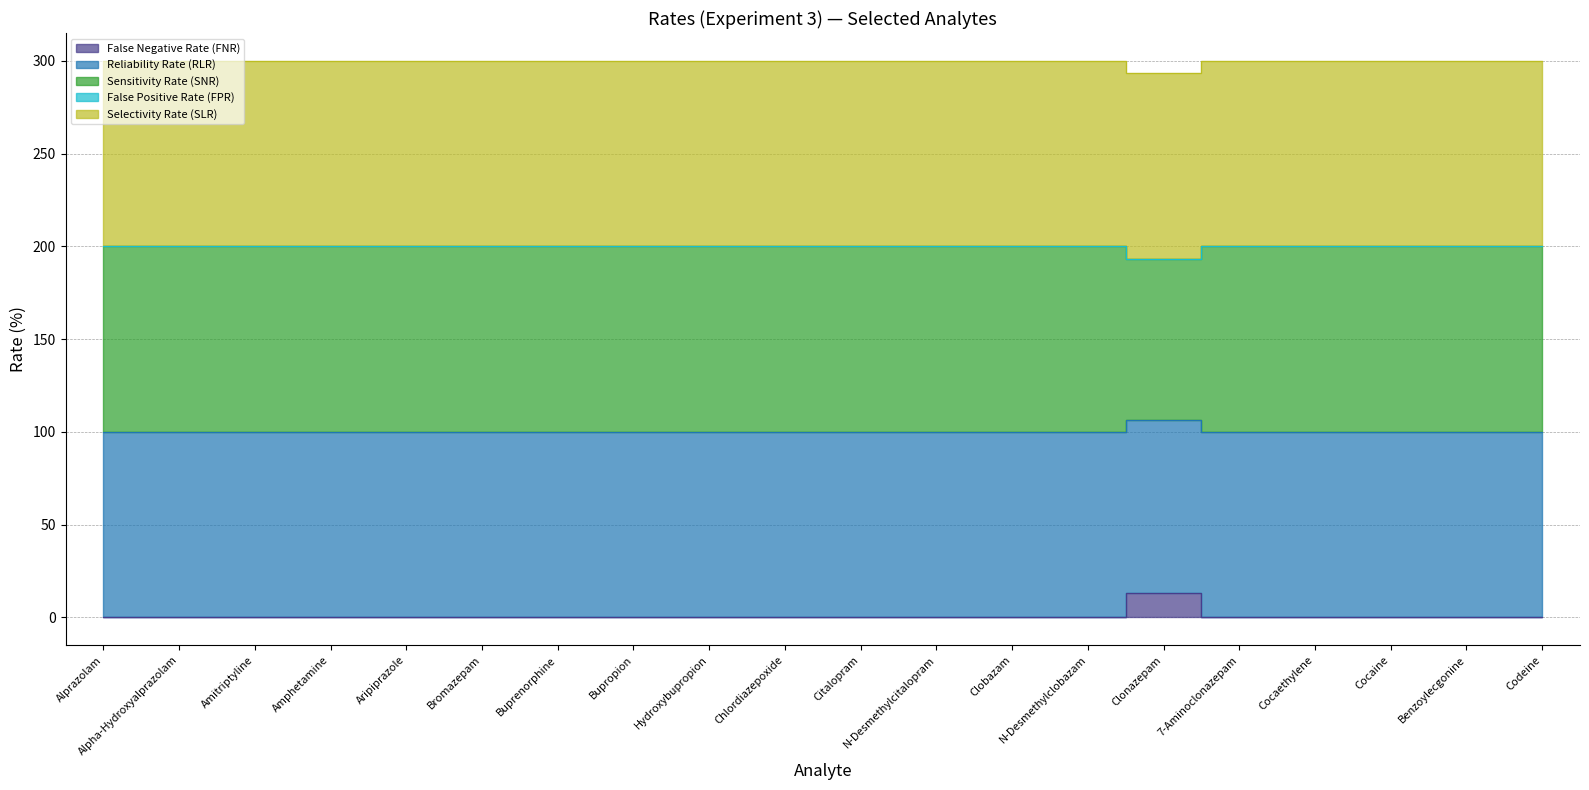

Is it true that Sensitivity Rate (SNR) equals 134.6 at Citalopram?

False